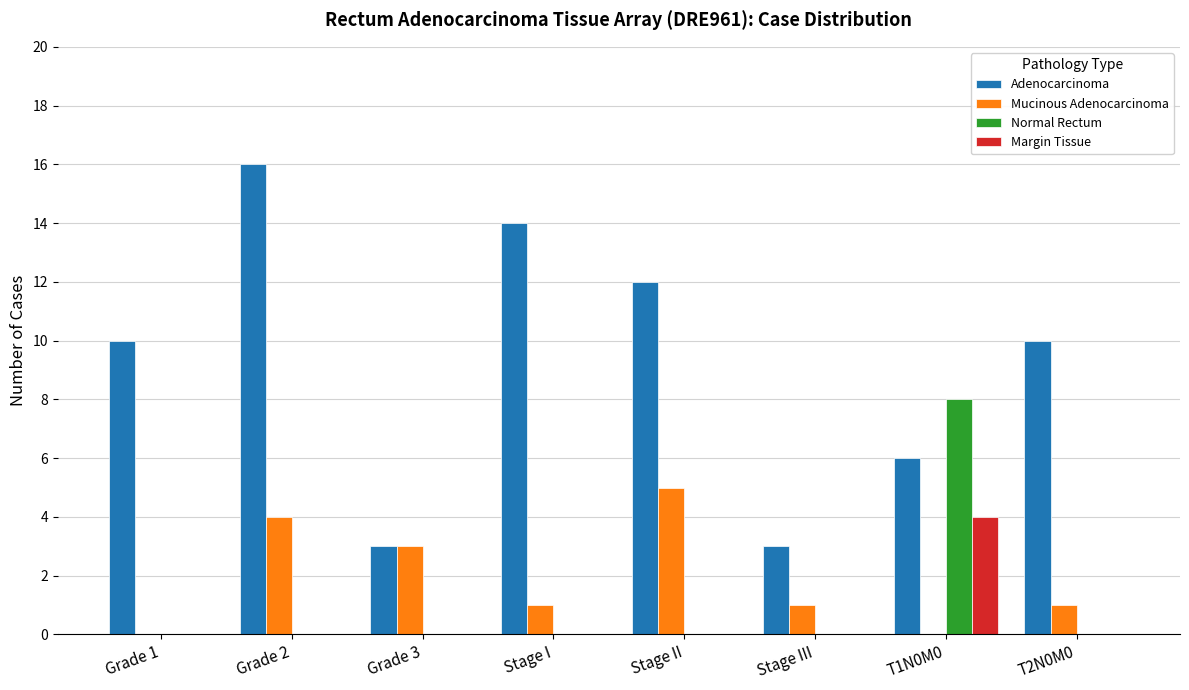

Read the Adenocarcinoma value at T1N0M0, to the nearest 10.

10